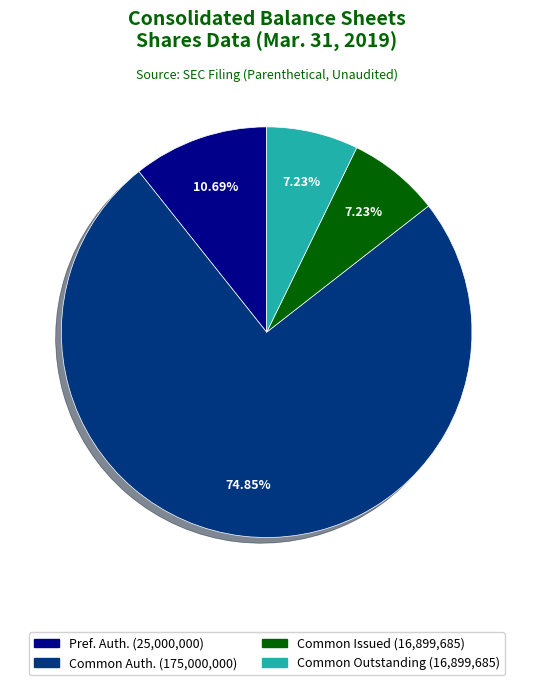

To the nearest percent, what is the average slice percentage?

25%